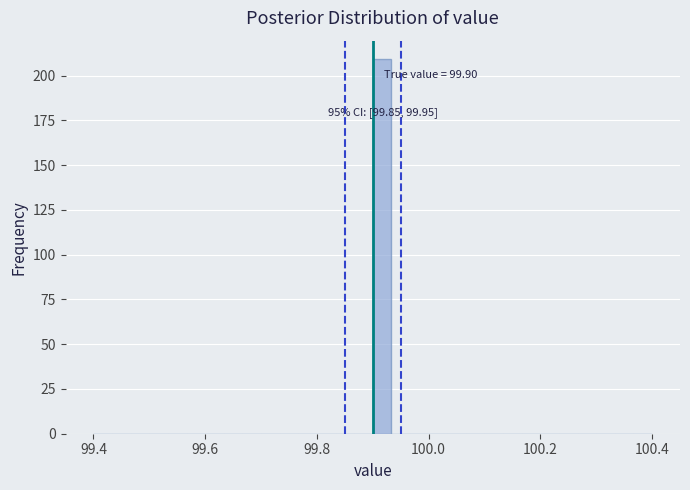

Around what value on the x-axis is the tallest bar? Give the approximate position of its centre, as read against the axis.

99.92